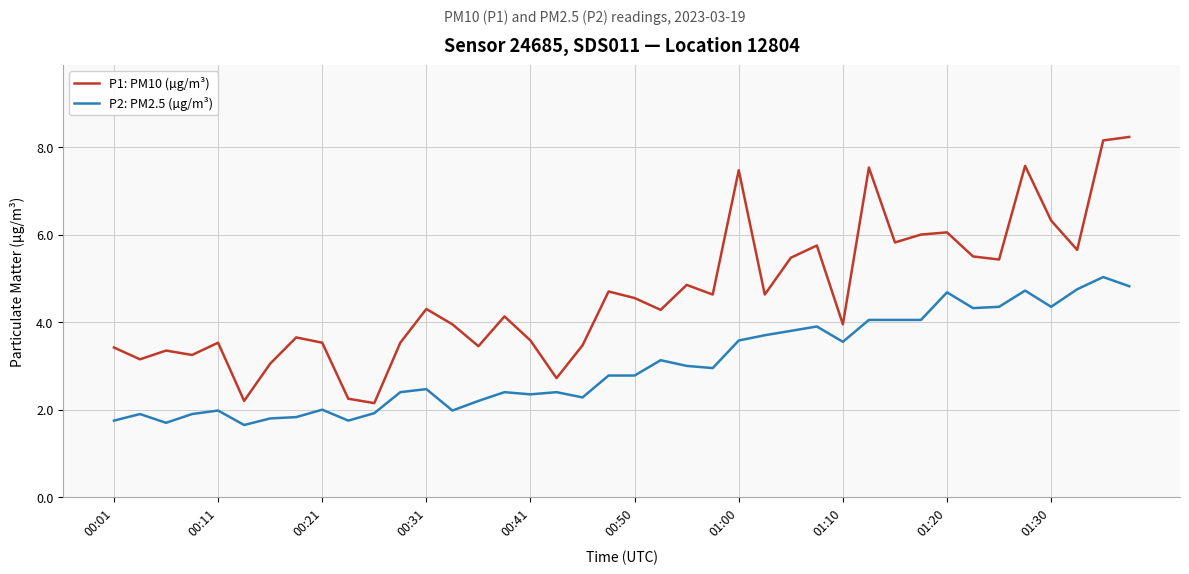

Which series has the largest total across all categories?

P1: PM10 (µg/m³)